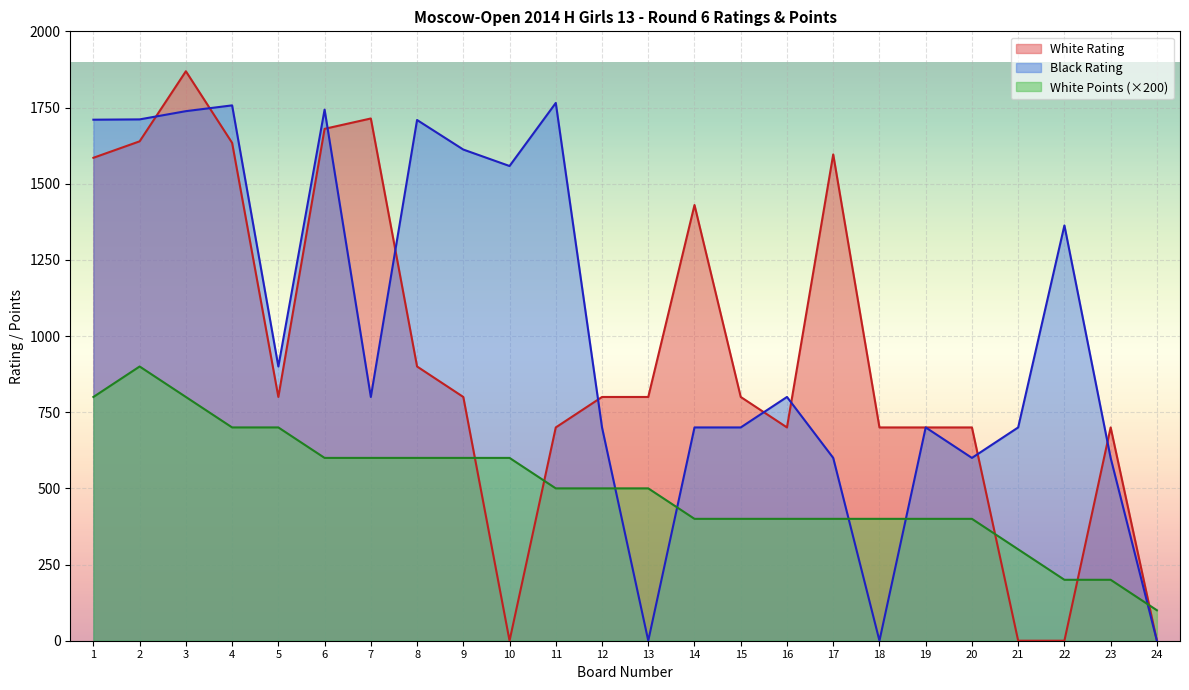

List the series in order of their overall mean, lowest first.

White Points (×200), White Rating, Black Rating